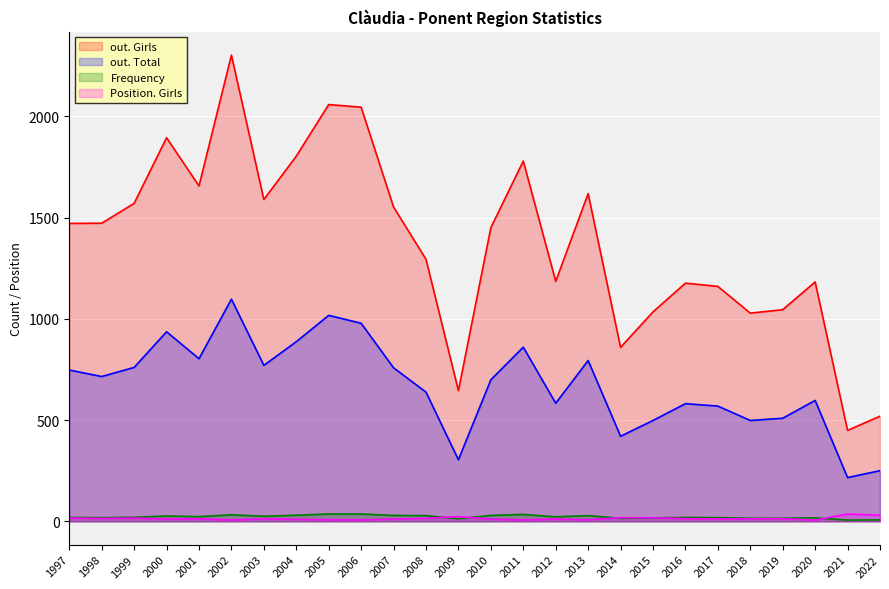

Reading left to right, what are all the values shown in this chart?

out. Girls: 2022=519	2021=449	2020=1182	2019=1045	2018=1028	2017=1160	2016=1176	2015=1034	2014=859	2013=1618	2012=1185	2011=1779	2010=1450	2009=645	2008=1294	2007=1552	2006=2045	2005=2058	2004=1803	2003=1589	2002=2302	2001=1656	2000=1894	1999=1570	1998=1472	1997=1471
out. Total: 2022=250	2021=216	2020=597	2019=509	2018=498	2017=569	2016=581	2015=498	2014=420	2013=794	2012=583	2011=860	2010=699	2009=304	2008=638	2007=758	2006=978	2005=1017	2004=887	2003=770	2002=1097	2001=803	2000=936	1999=760	1998=715	1997=747
Frequency: 2022=7	2021=6	2020=17	2019=15	2018=15	2017=18	2016=19	2015=17	2014=15	2013=28	2012=22	2011=34	2010=29	2009=13	2008=28	2007=29	2006=36	2005=36	2004=30	2003=25	2002=32	2001=23	2000=26	1999=20	1998=18	1997=19
Position. Girls: 2022=30	2021=36	2020=6	2019=13	2018=12	2017=12	2016=13	2015=17	2014=18	2013=8	2012=11	2011=7	2010=11	2009=23	2008=15	2007=11	2006=7	2005=8	2004=10	2003=12	2002=7	2001=12	2000=11	1999=16	1998=14	1997=16